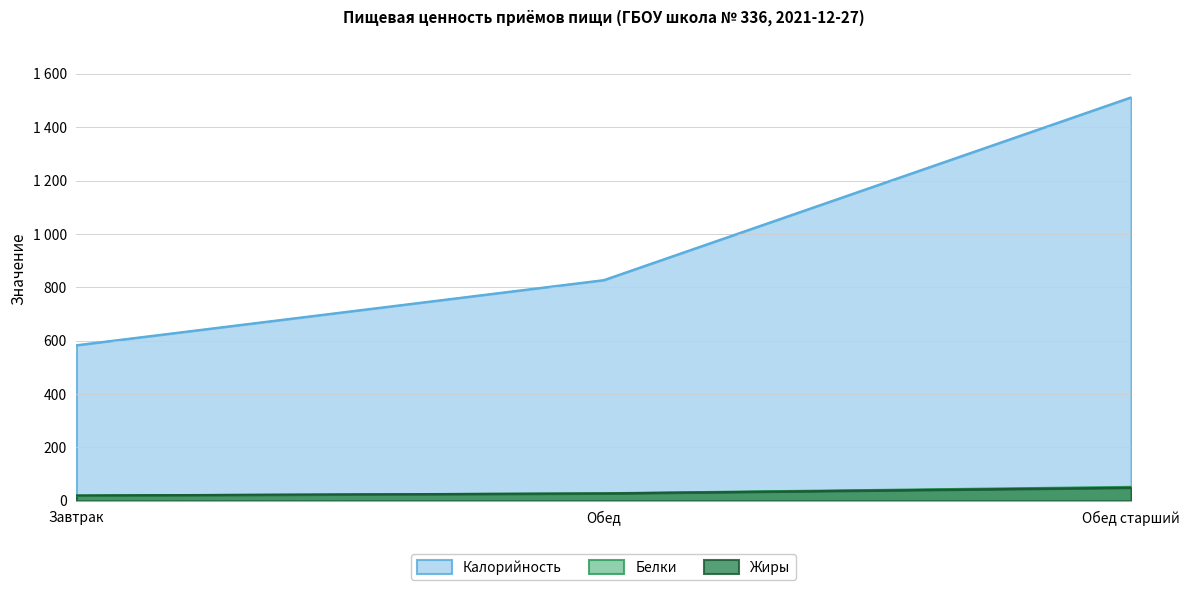

What is the total value across all series at Завтрак?

622.0